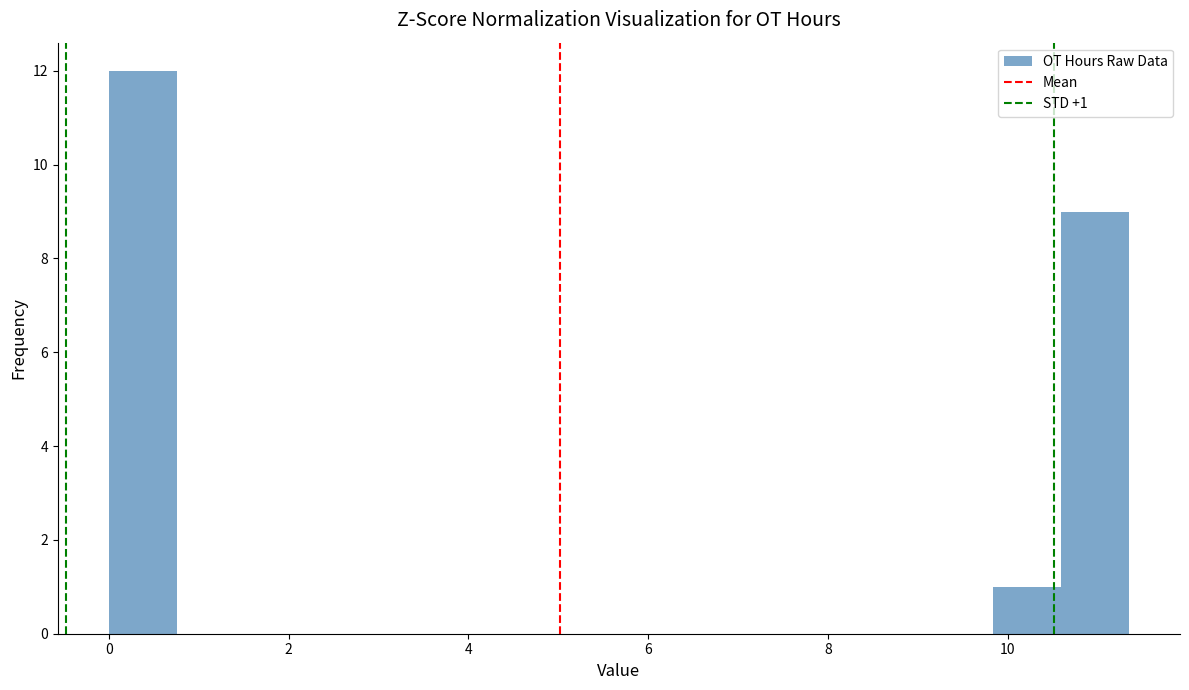

Around what value on the x-axis is the tallest bar? Give the approximate position of its centre, as read against the axis.

0.4